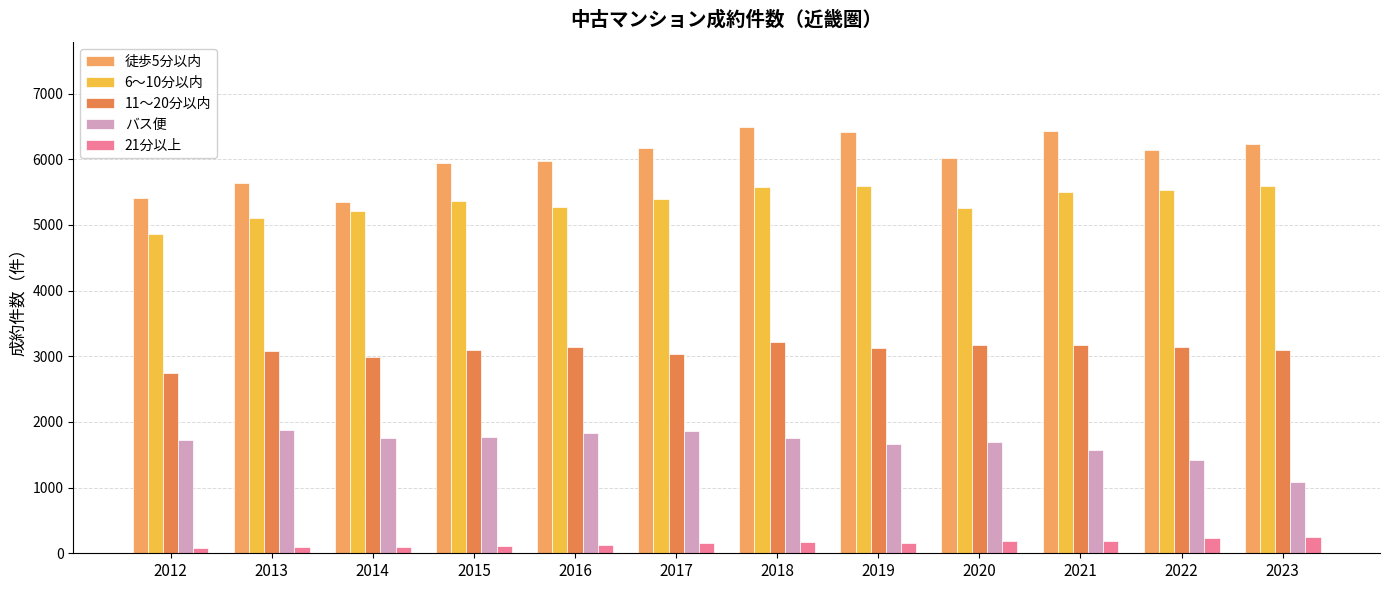

The value of バス便 at 2020 is 1127. True or false?

False